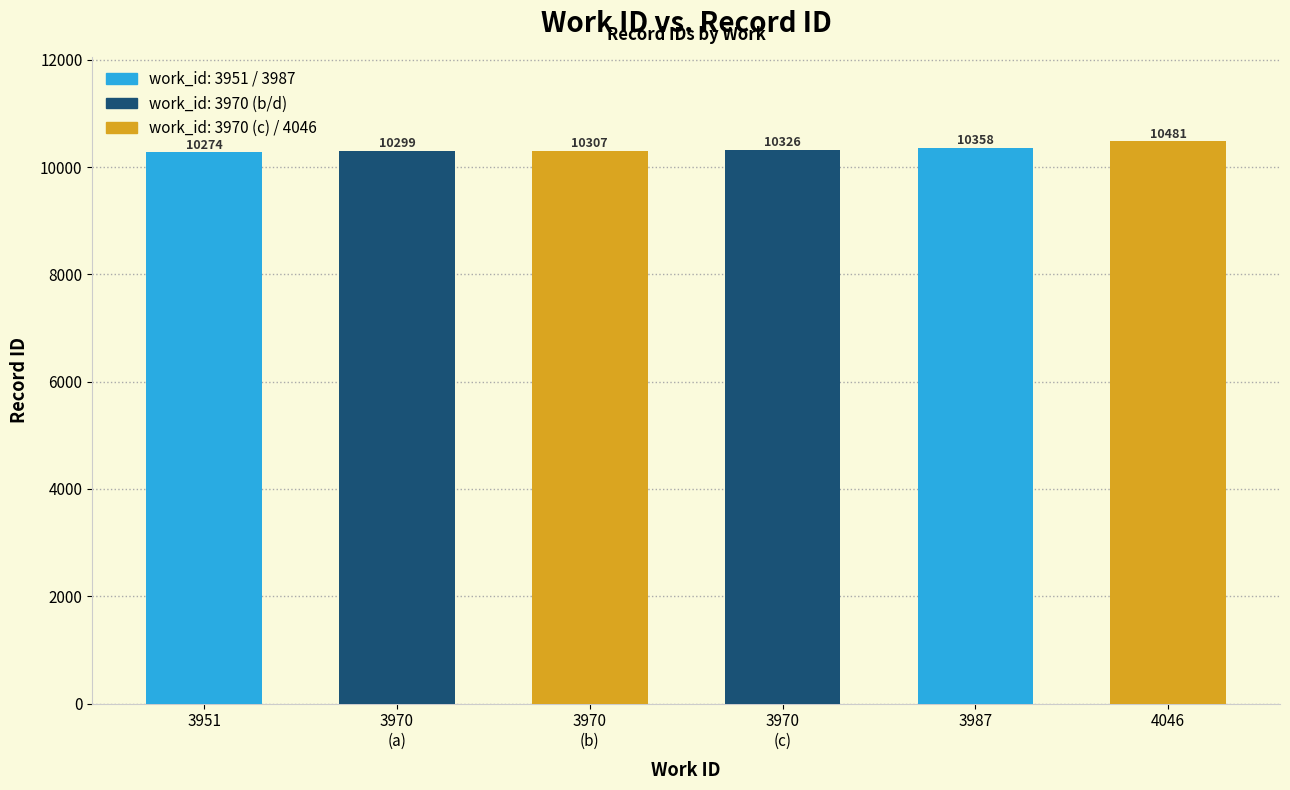

What is the label of the 4th bar from the right?

3970
(b)